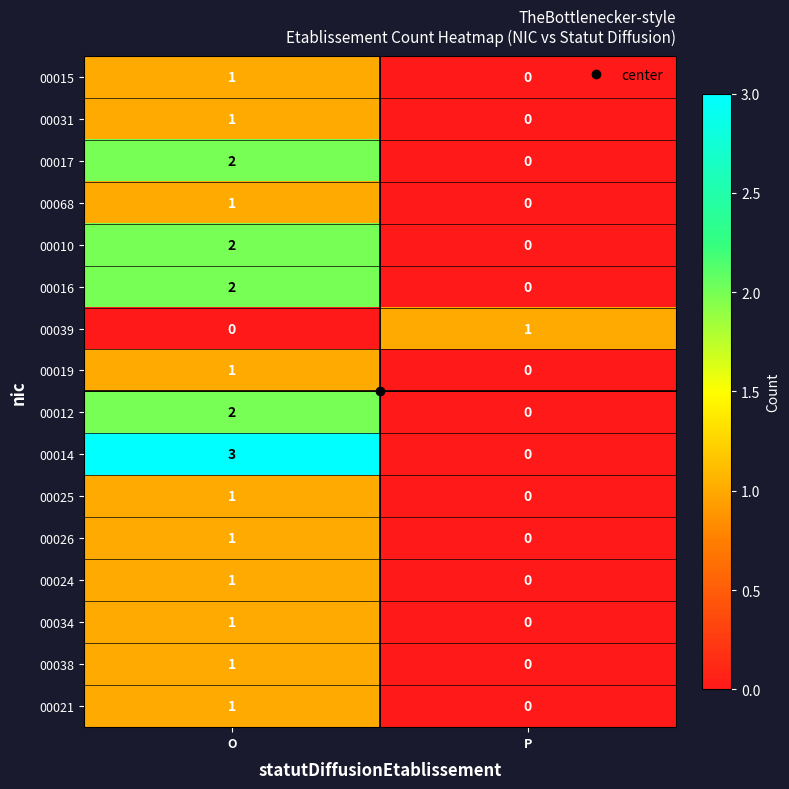

Between O and P, which series saw the biggest shift?

00014